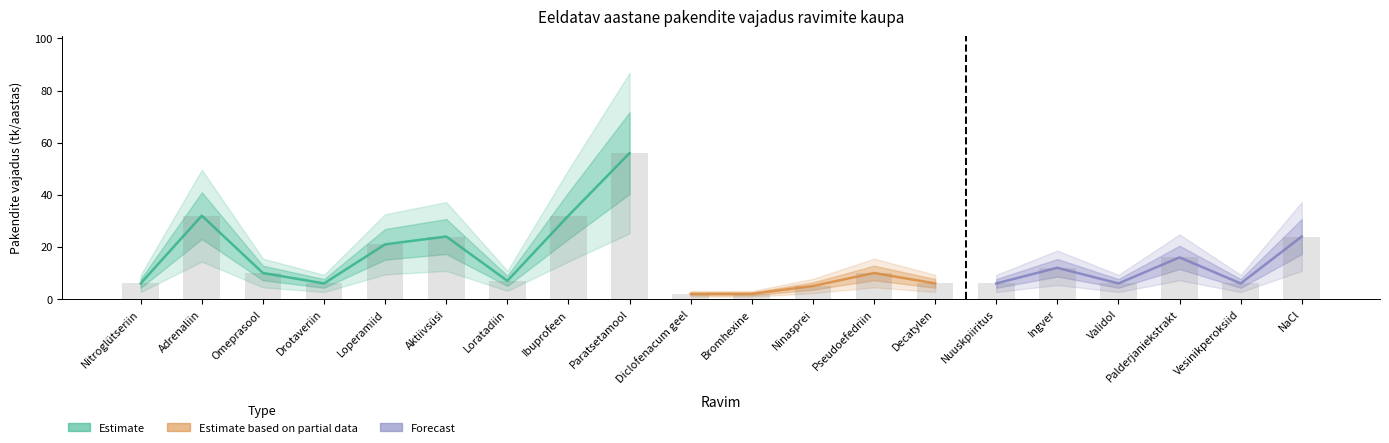

List the labels in order of value, smallest first.

Diclofenacum geel, Bromhexine, Ninasprei, Nitroglütseriin, Drotaveriin, Decatylen, Nuuskpiiritus, Validol, Vesinikperoksiid, Loratadiin, Omeprasool, Pseudoefedriin, Ingver, Palderjaniekstrakt, Loperamiid, Aktiivsüsi, NaCl, Adrenaliin, Ibuprofeen, Paratsetamool